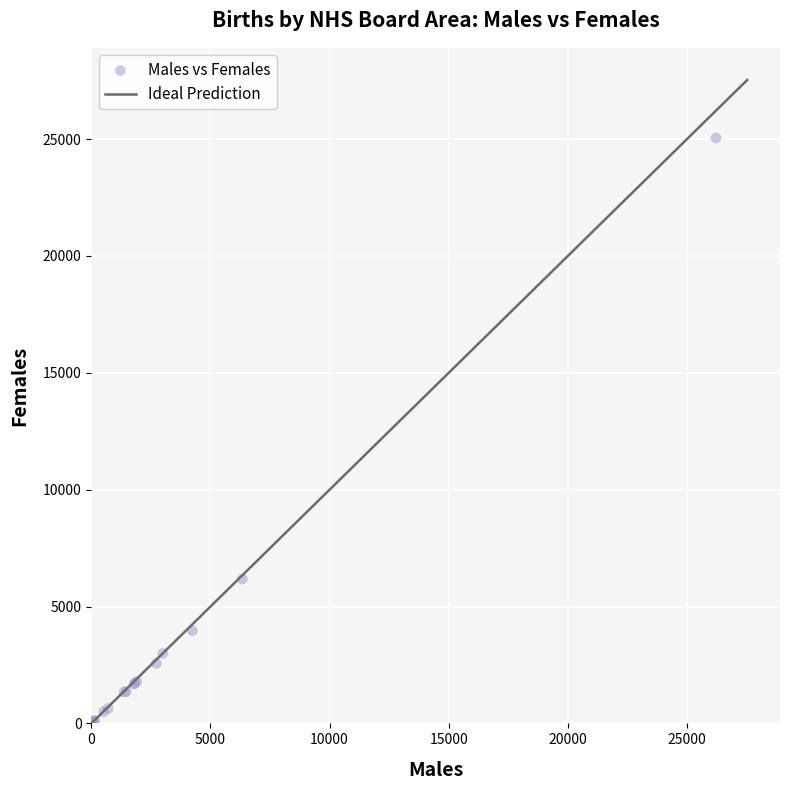

What Y value in the scatter plot is closest to 12568?

6178